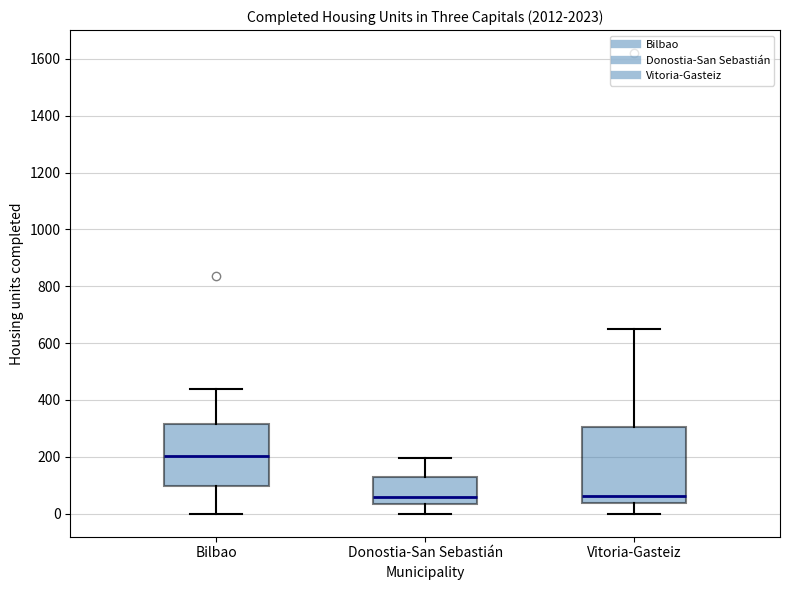

Where is the upper edge of the box for Donostia-San Sebastián on the y-axis? The values are not printed on the chart, so give them approximately, as read against the axis.

120